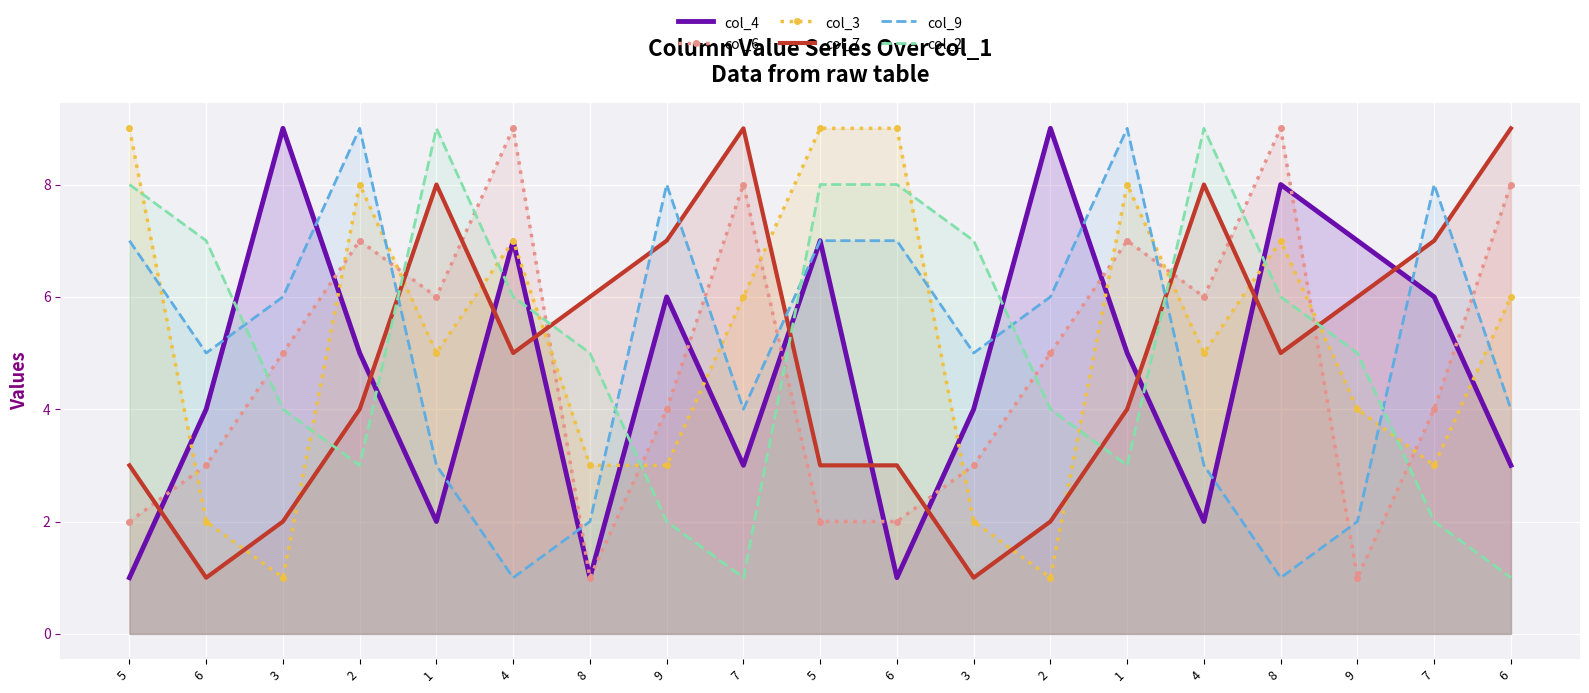

Between 3 and 1, which is larger?

3